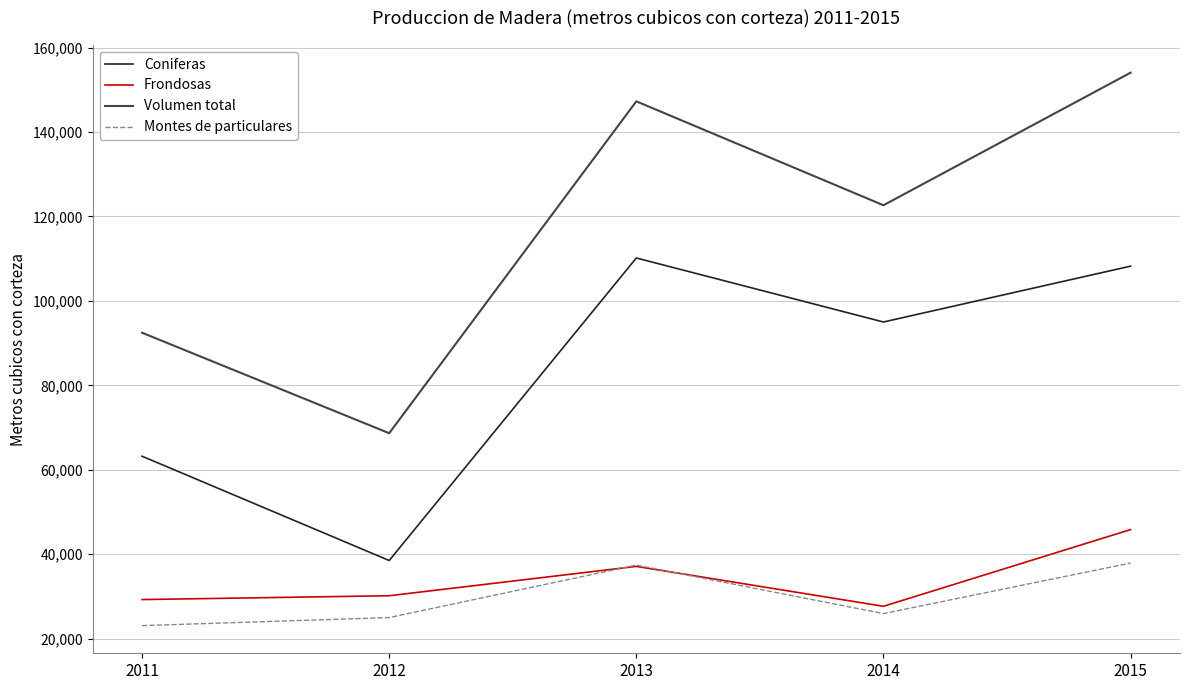

True or false: Frondosas and Coniferas intersect in this chart.

False